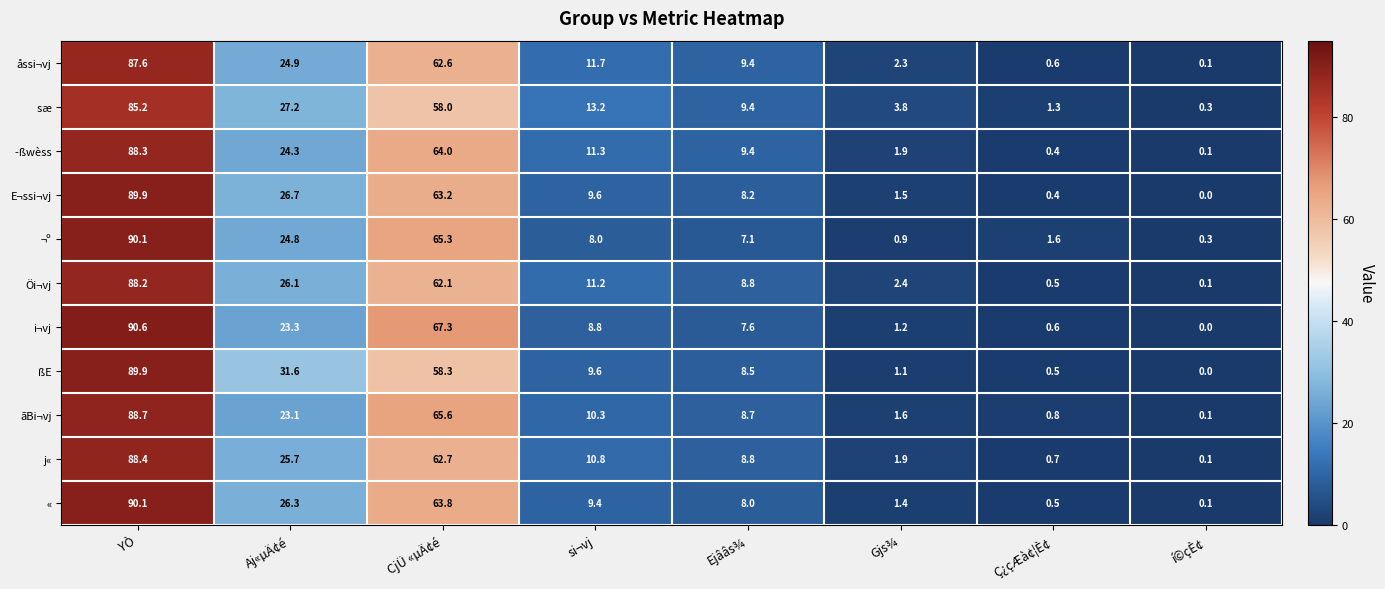

Is it true that ßE equals 128.7 at YÒ?

False